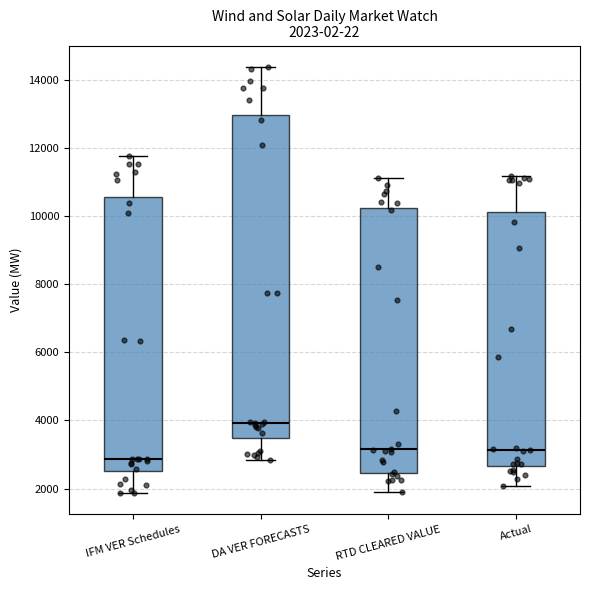

Comparing the boxes themselves (not the whiskers), which one is the tallest?

DA VER FORECASTS